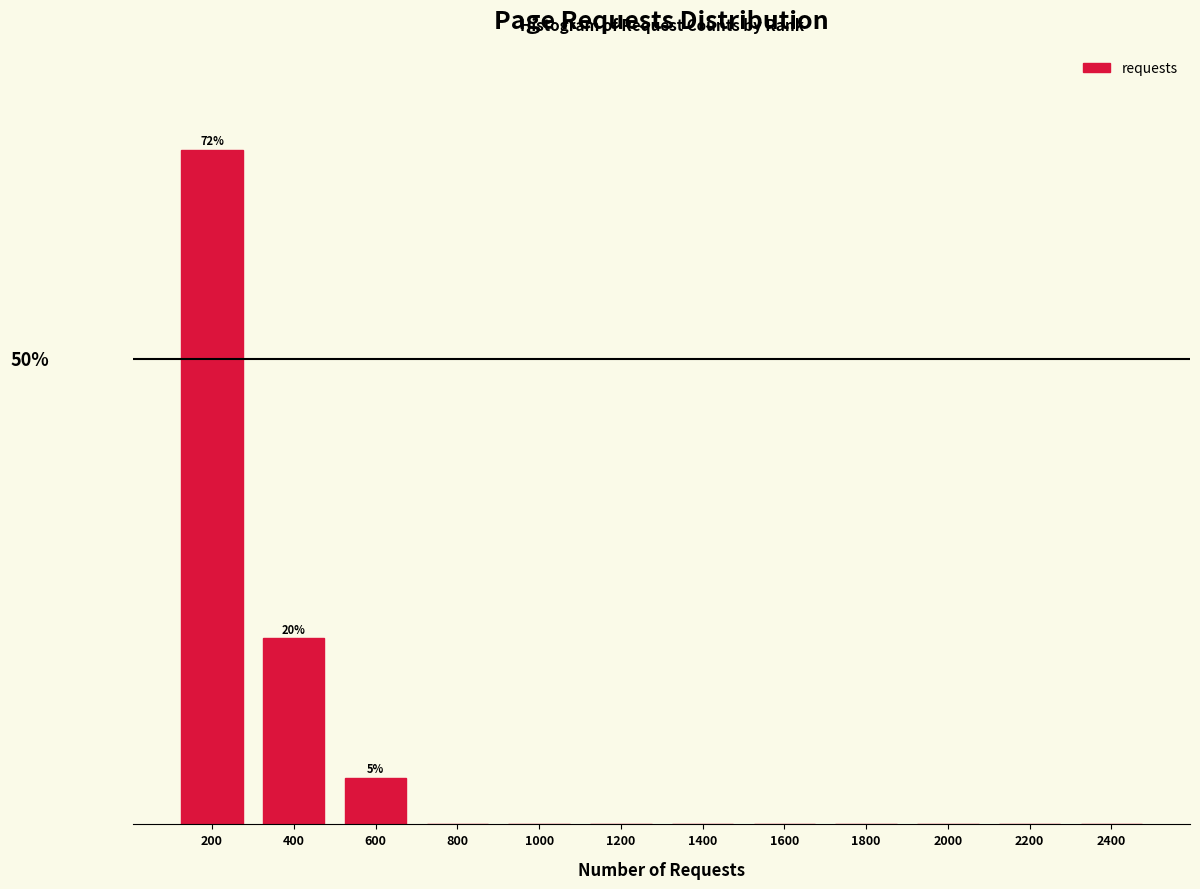

Are the bars horizontal?

No